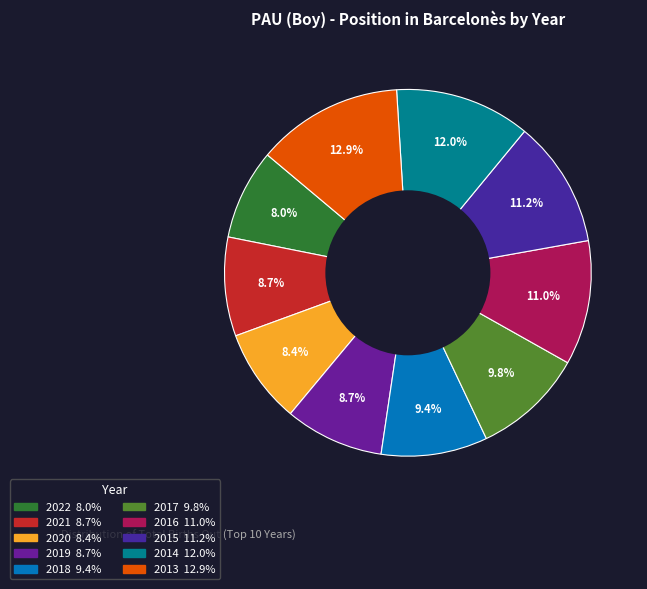

Approximately how many times larger is the value at 2015 compared to 2019?

1.3